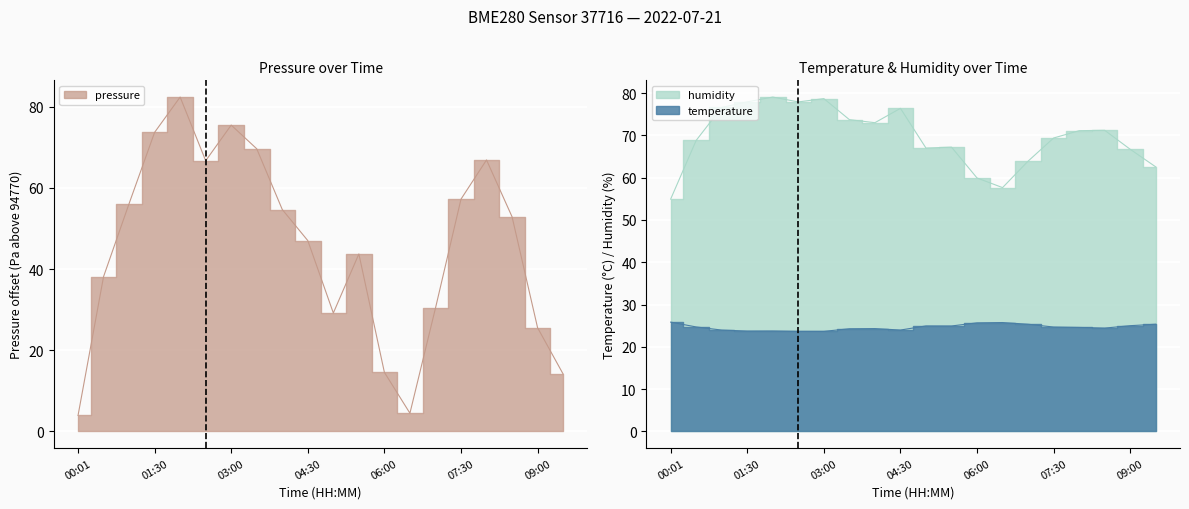

Rank the series at 01:00 from highest to lowest value.

humidity, pressure, temperature